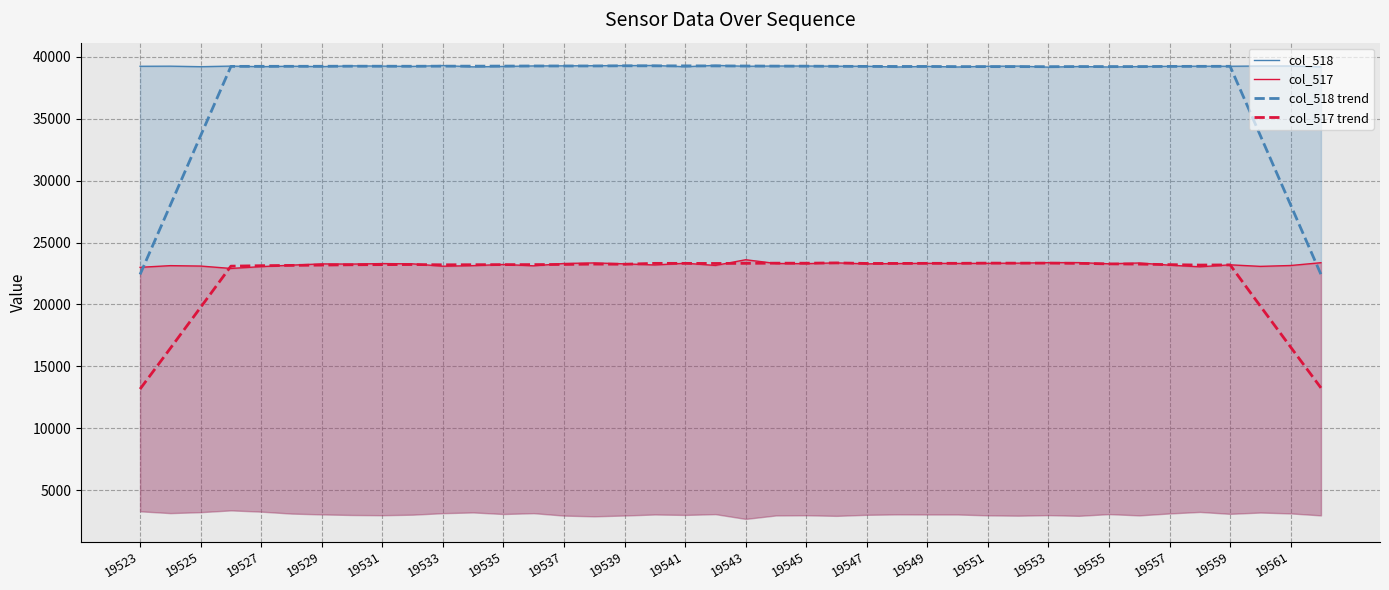

True or false: col_517 trend and col_518 trend intersect in this chart.

False